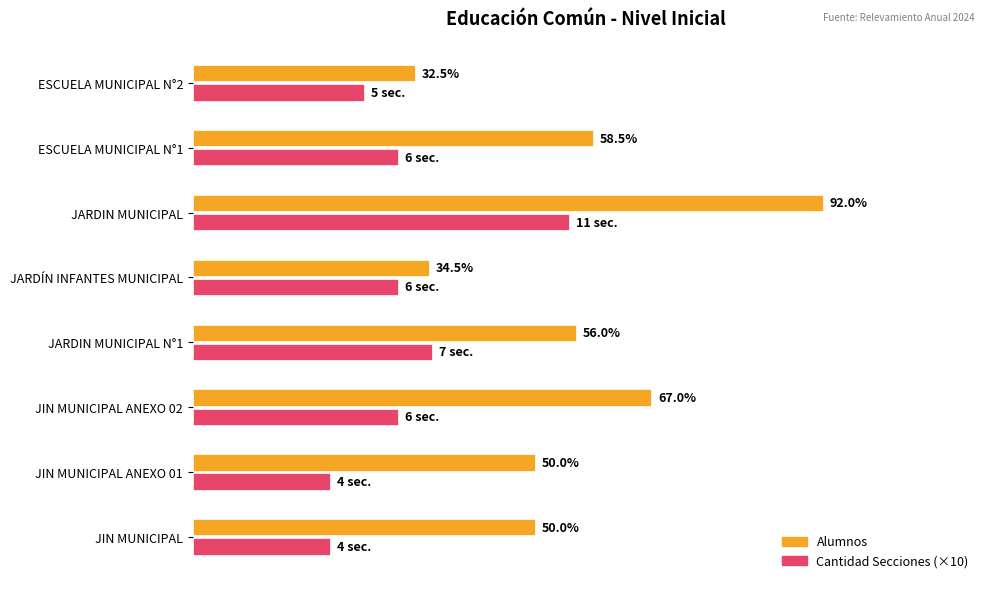

What are all the series names shown in the legend?

Alumnos, Cantidad Secciones (×10)